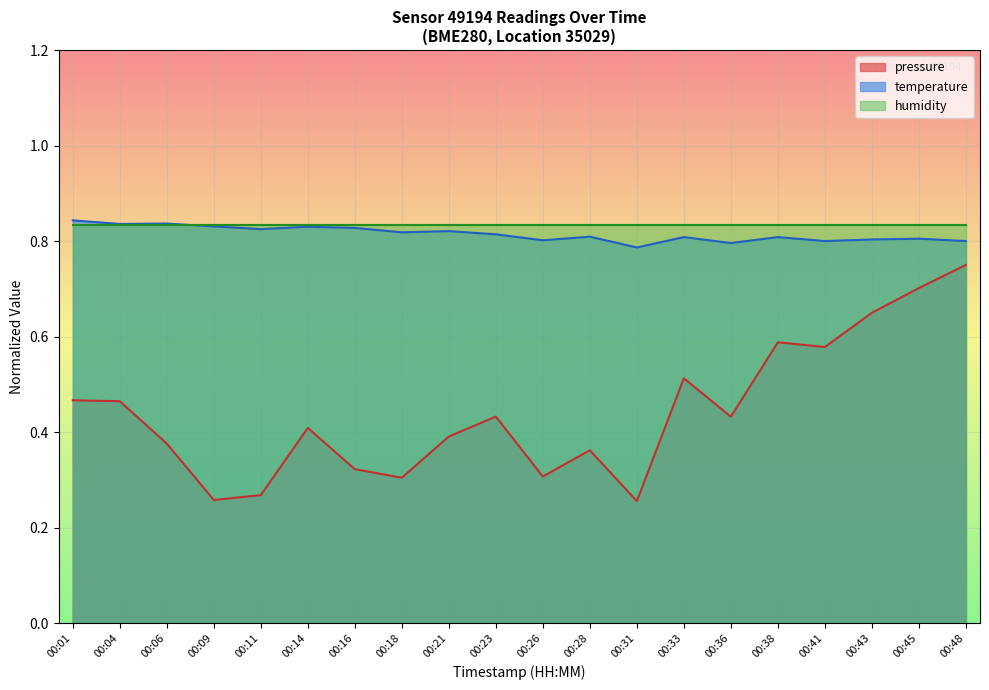

True or false: pressure and temperature cross at least once.

False